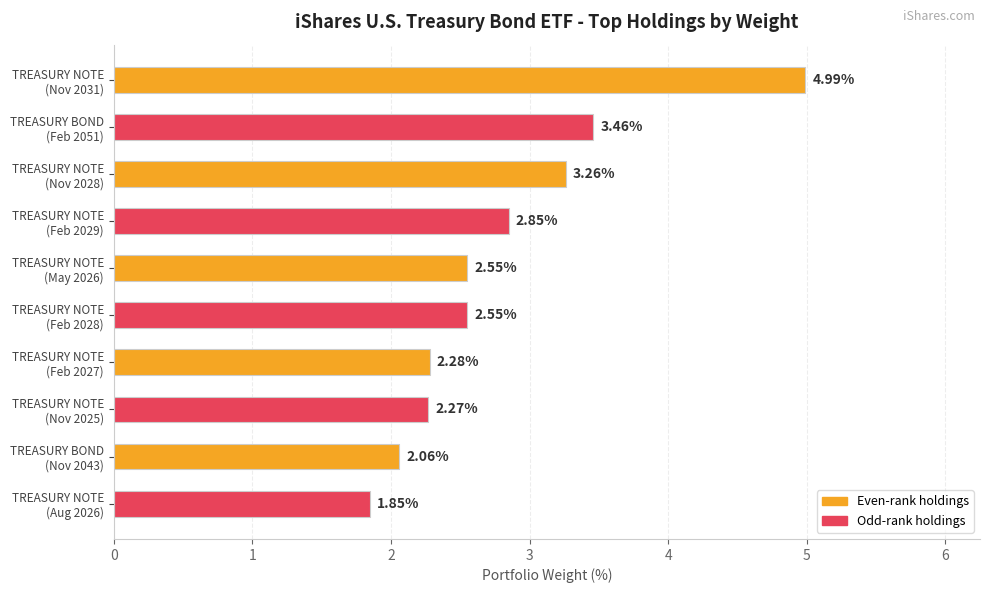

What is the difference between the second highest and minimum values?

1.6